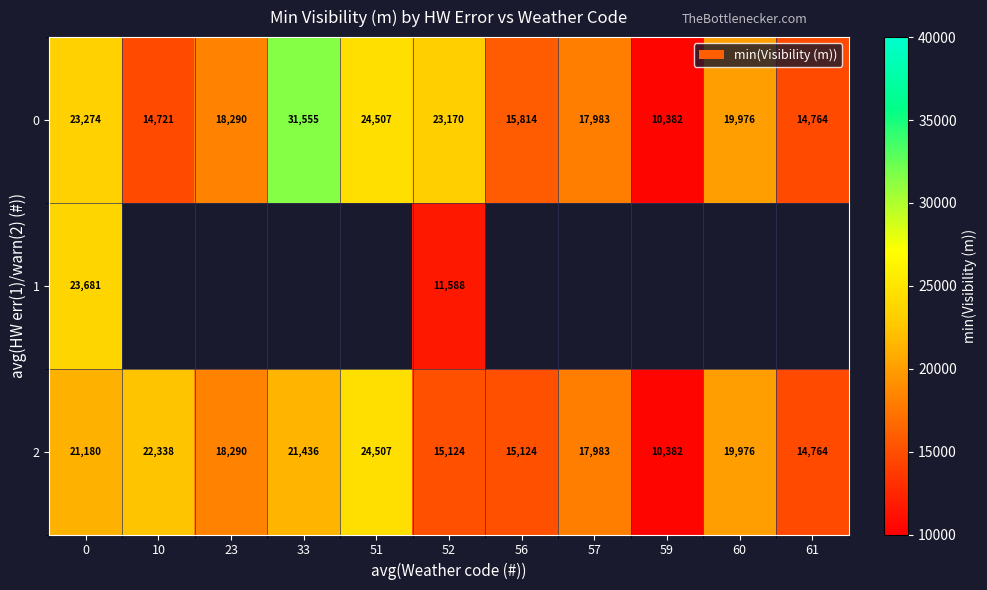

Rank the series at 52 from lowest to highest value.

1, 2, 0